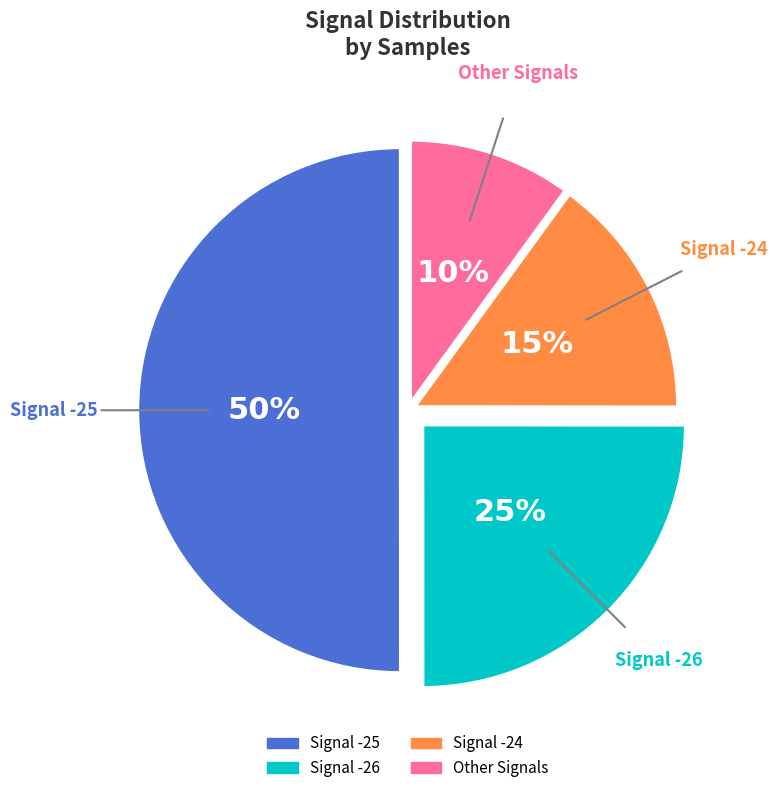

To the nearest percent, what is the difference between the largest and smallest slice percentages?

40%